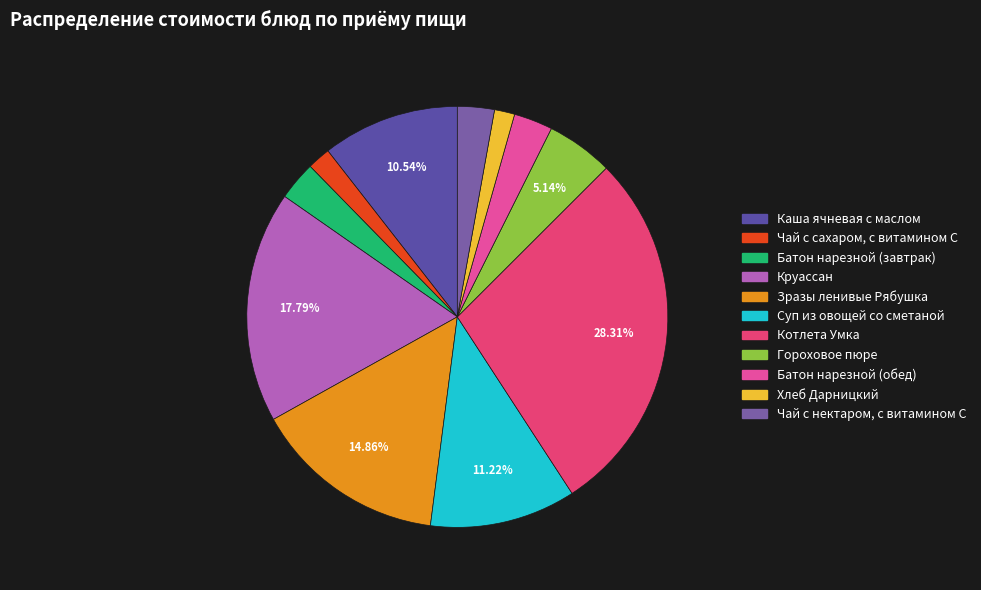

To the nearest percent, what is the combined percentage of Чай с сахаром, с витамином С and Зразы ленивые Рябушка?

17%